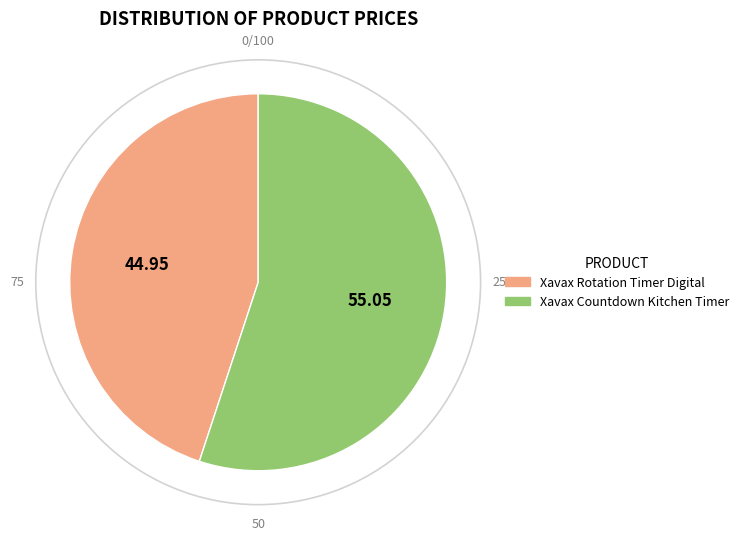

Which has a higher value, Xavax Rotation Timer Digital or Xavax Countdown Kitchen Timer?

Xavax Countdown Kitchen Timer